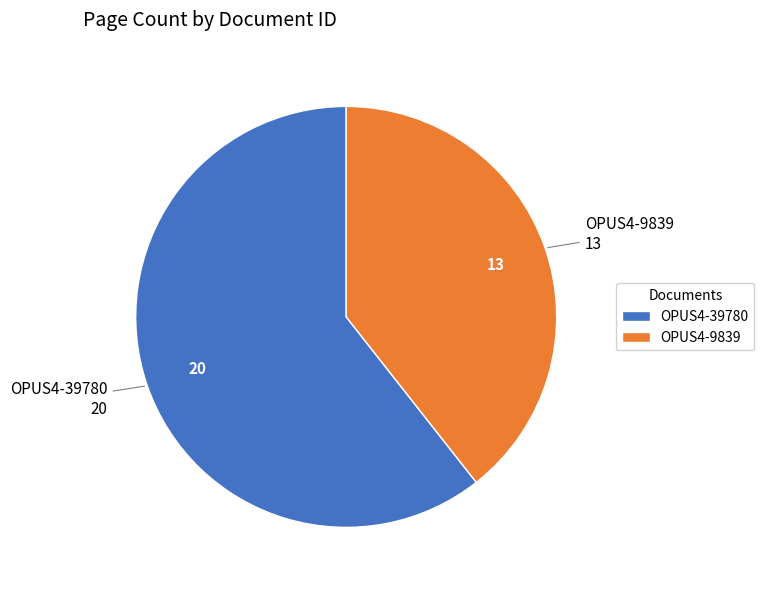

True or false: OPUS4-9839 accounts for 39% of the total.

True